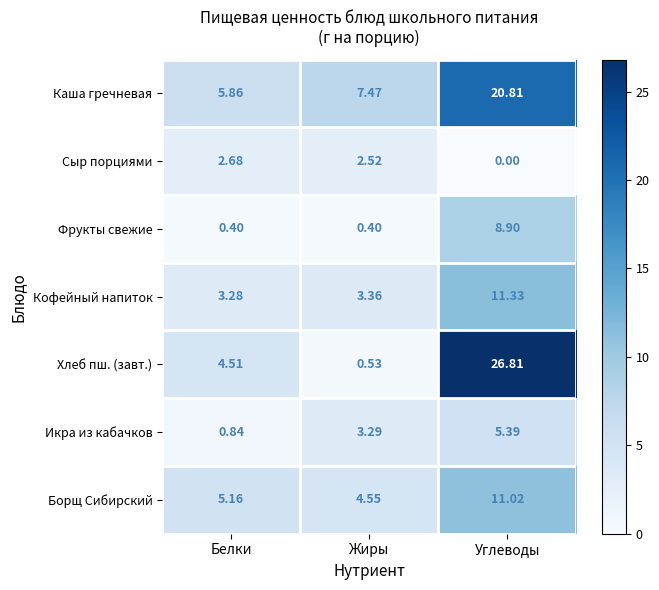

Which series has the largest range (max minus min)?

Хлеб пш. (завт.)